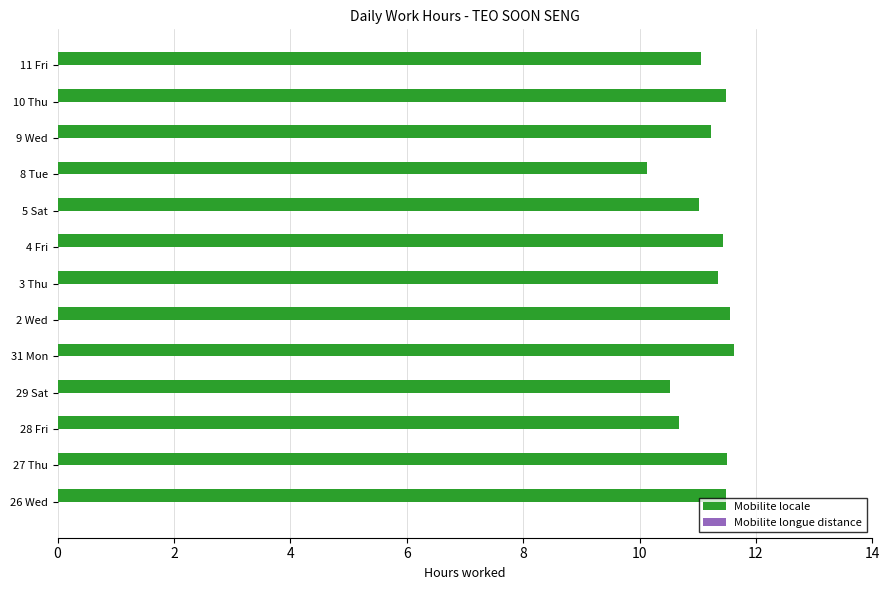

Between 11 Fri and 27 Thu, which is larger?

27 Thu